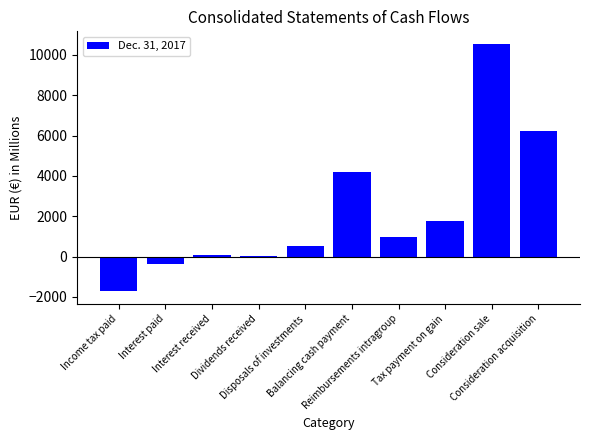

What is the sum of all values?

22272